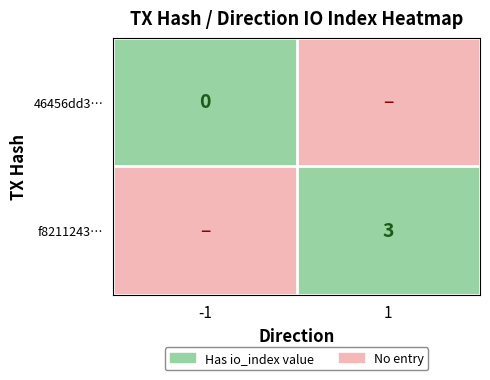

Is it true that 46456dd3… equals 0.0 at -1?

True